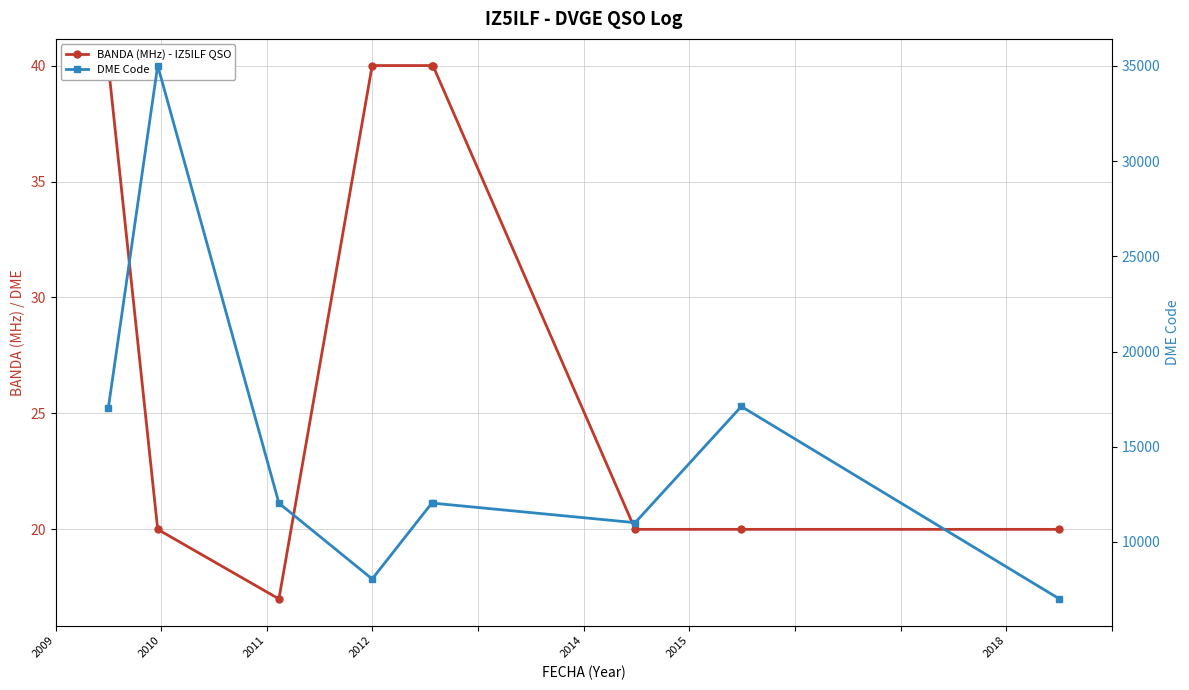

Reading left to right, what are all the values shown in this chart?

BANDA (MHz) - IZ5ILF QSO: 40	20	17	40	40	40	20	20	20
DME Code: 17047	35019	12040	8058	12040	12040	11015	17117	7011